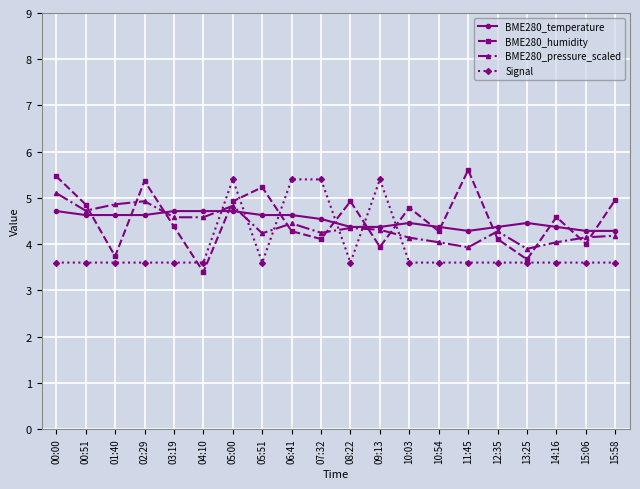

How many interior local peaks does the BME280_humidity series have?

6